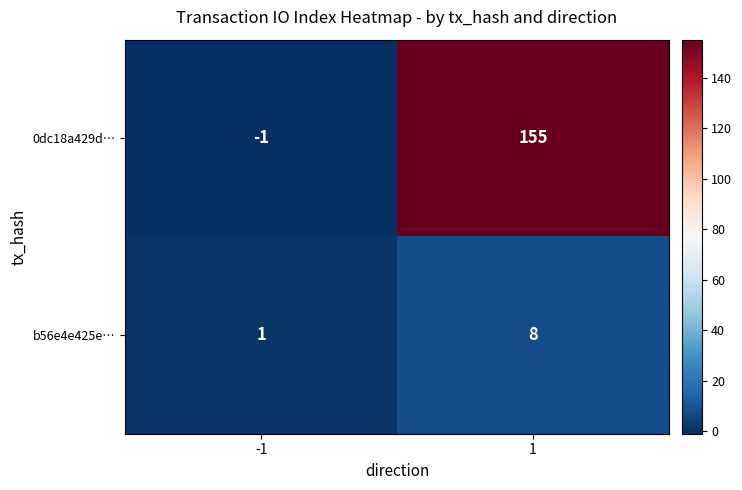

List the series in order of their peak value, lowest first.

b56e4e425e…, 0dc18a429d…